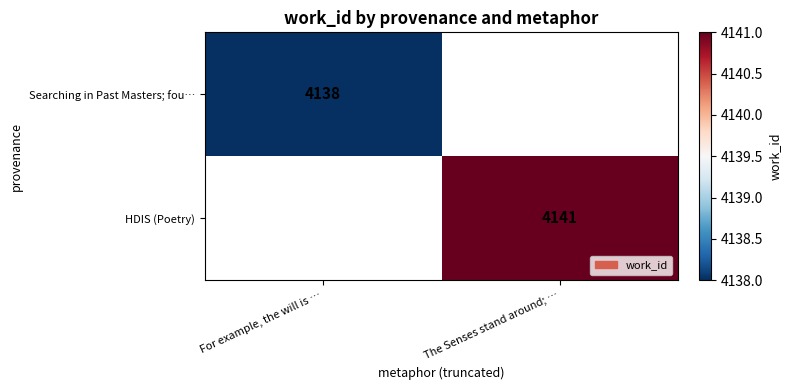

The value of Searching in Past Masters; fou… at For example, the will is … is 1707. True or false?

False